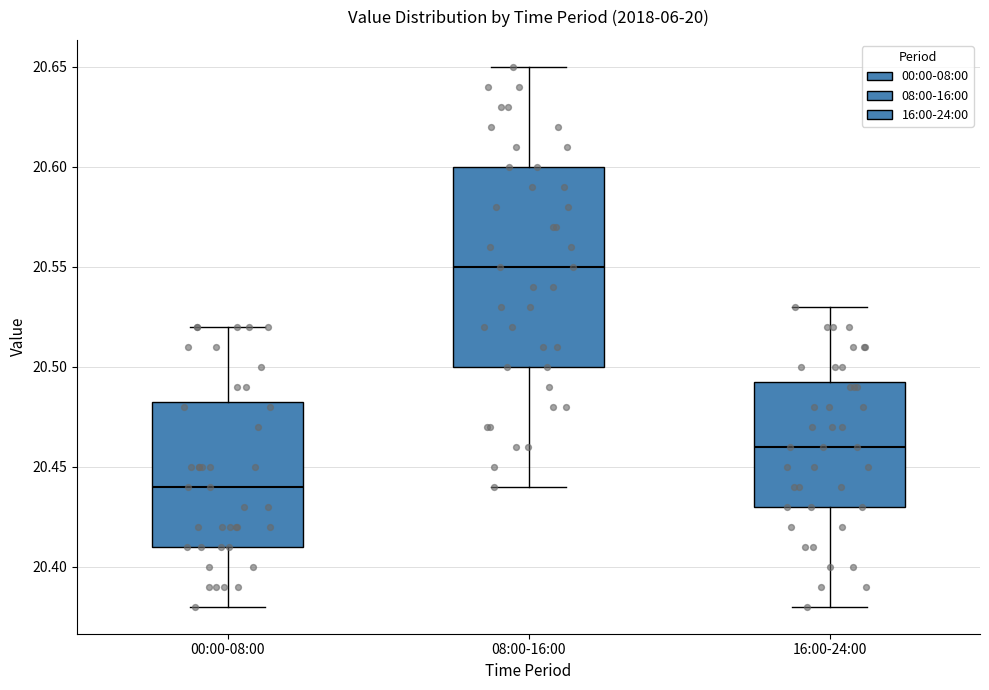

Reading left to right, read every box against the y-axis: the position of its median line, the range the box covers, and the ends of its whiskers. The values are not printed on the chart, so give them approximately, as read against the axis.

00:00-08:00: median 20.440, box 20.410 to 20.485, whiskers 20.380 to 20.520
08:00-16:00: median 20.550, box 20.500 to 20.600, whiskers 20.440 to 20.650
16:00-24:00: median 20.460, box 20.430 to 20.495, whiskers 20.380 to 20.530